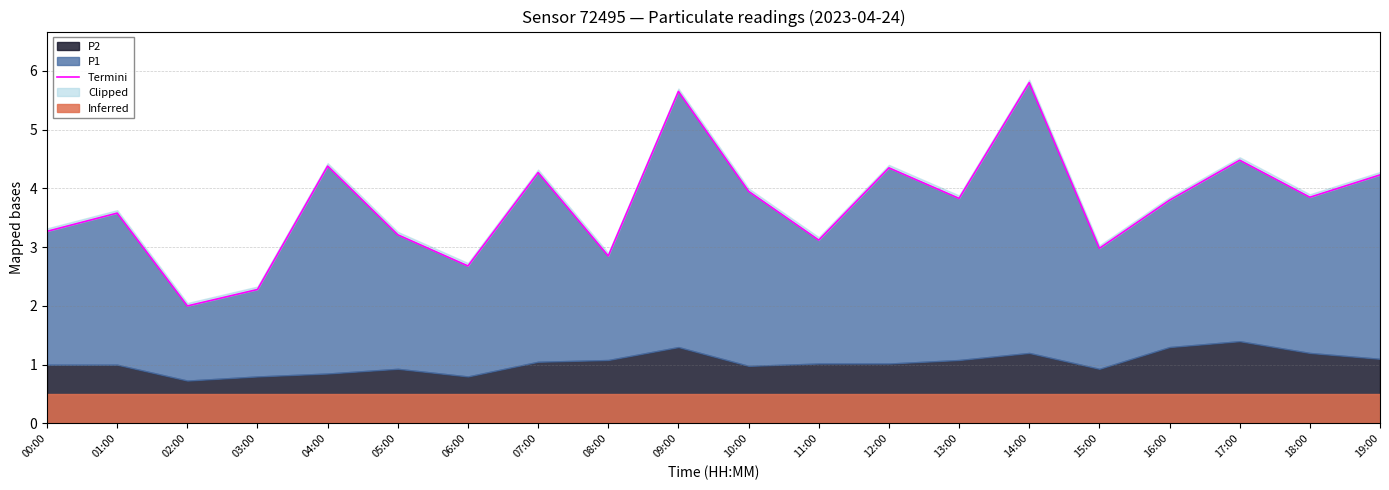

What position from the left is 05:00?

6